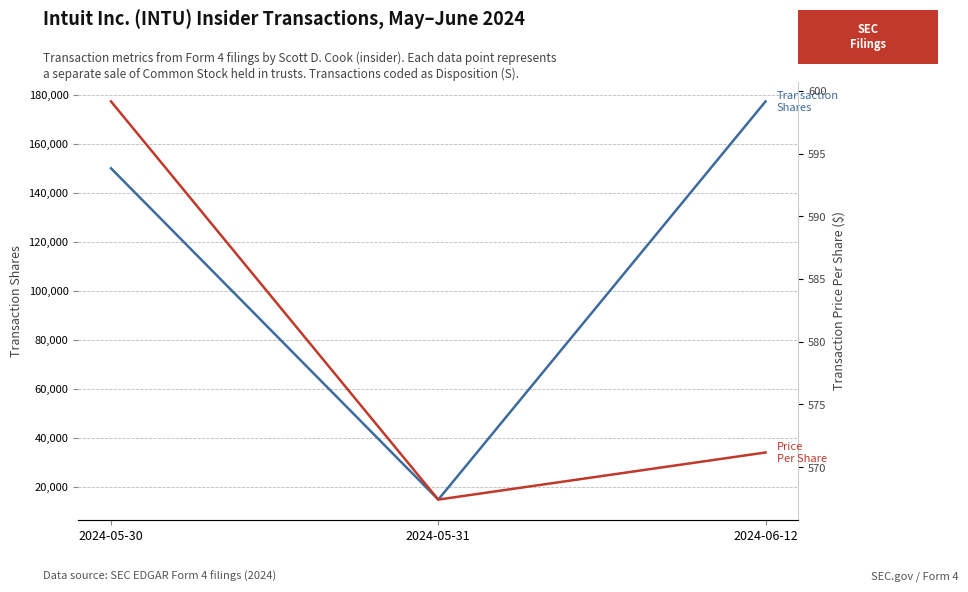

True or false: Transaction Shares has a value of 177309.0 at 2024-06-12.

True